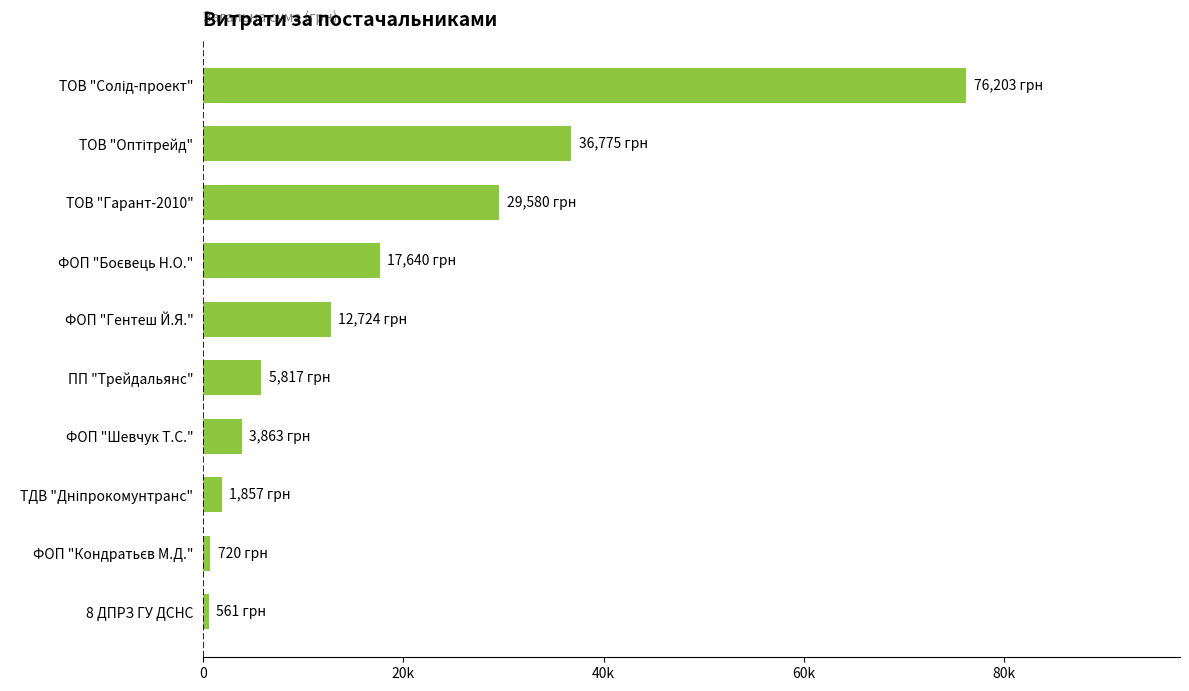

Are the bars horizontal?

Yes